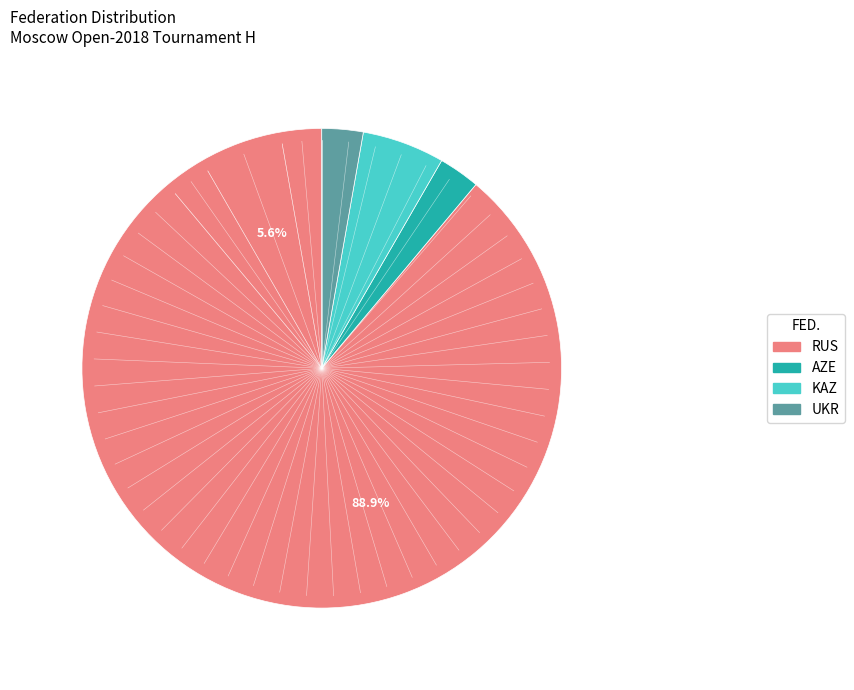

To the nearest percent, what percentage of the pie is RUS?

95%